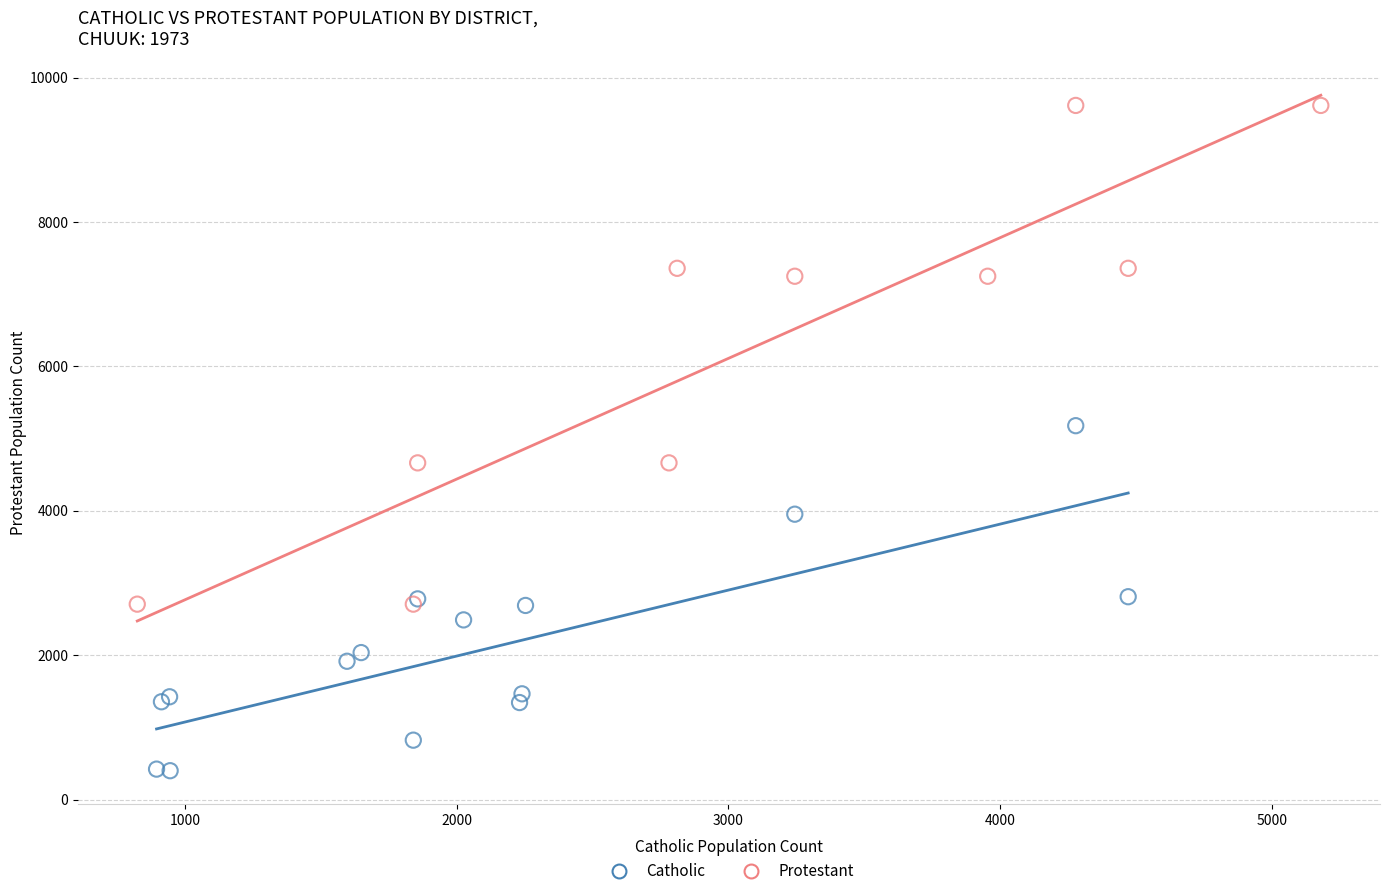

Which series reaches the maximum Y coordinate?

Protestant